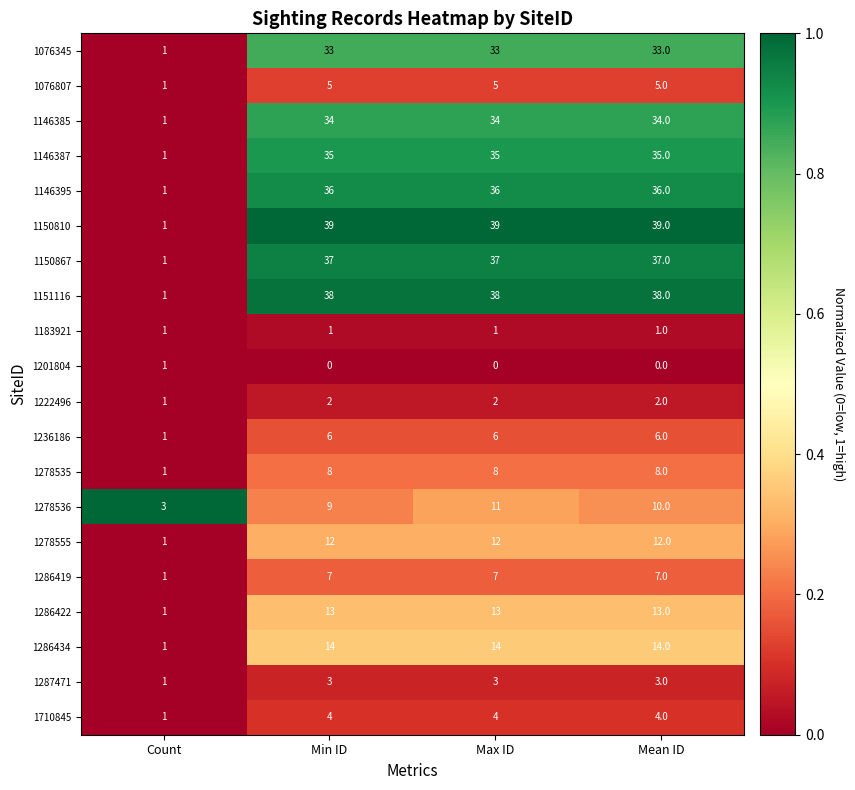

What is the average value of the 1236186 series?

5